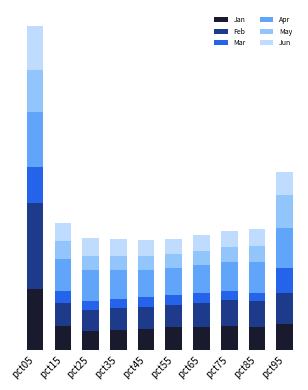

The Mar series shows 0.1 at pct25. True or false?

True